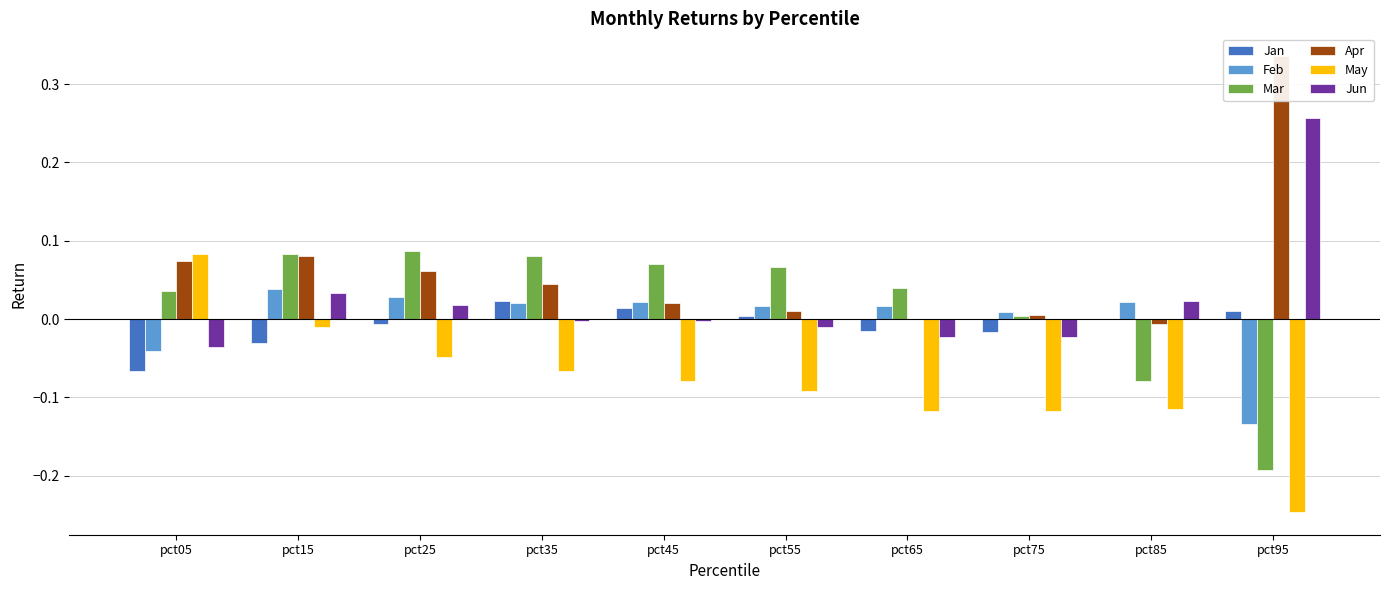

Between pct15 and pct55, which is larger?

pct55